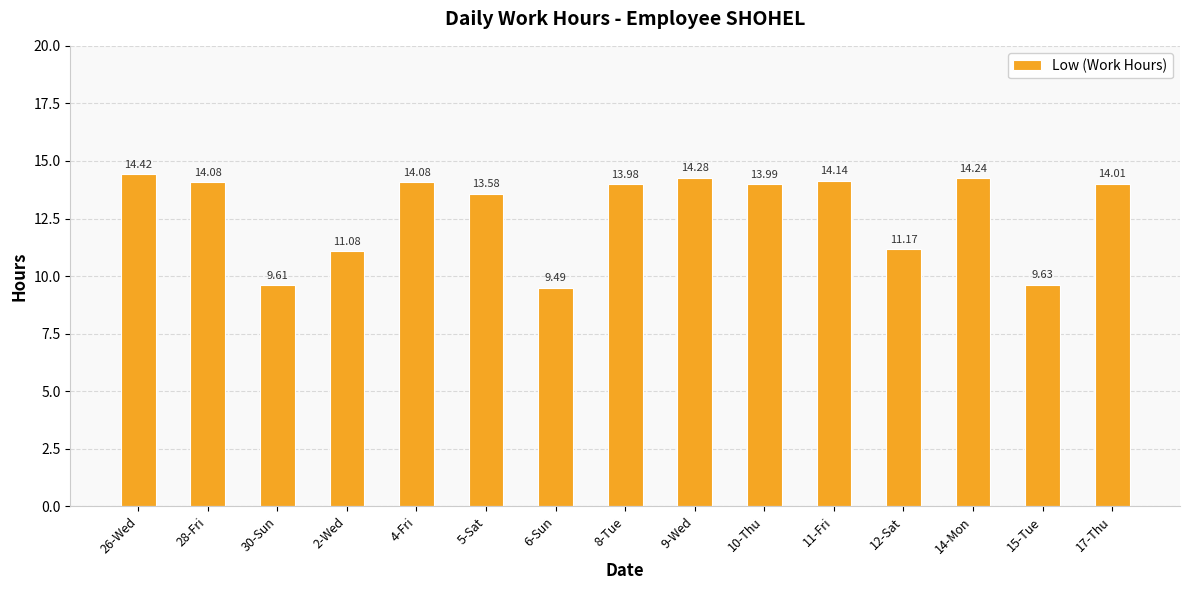

Is it true that the value at 10-Thu is 7.7?

False